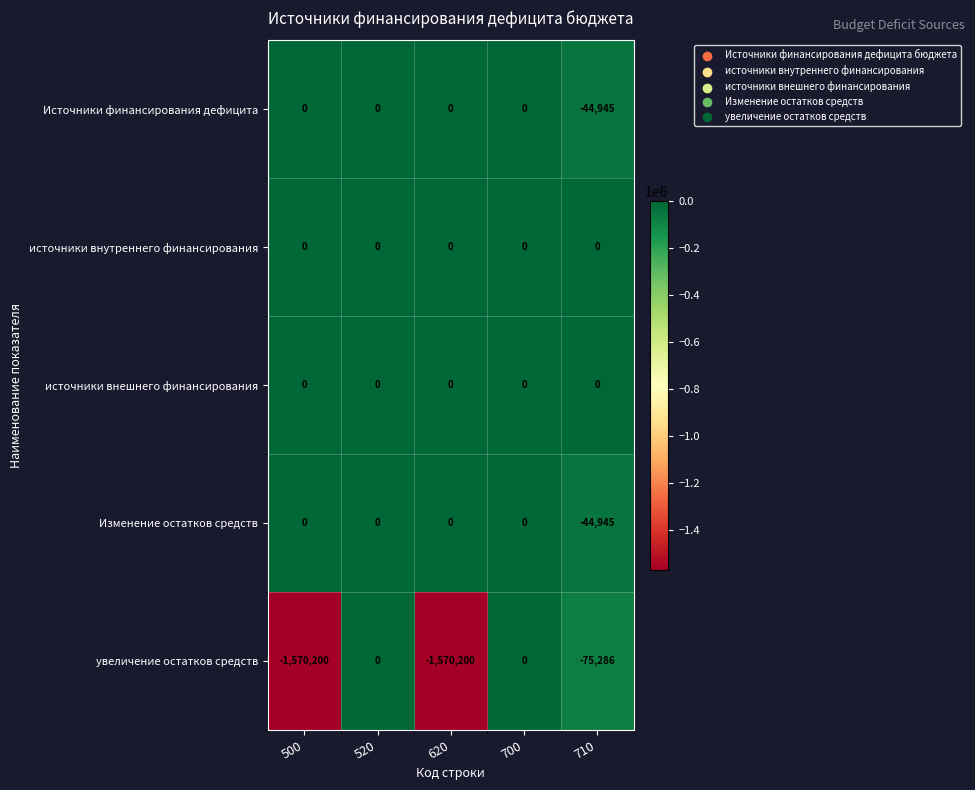

Between 500 and 710, which series saw the biggest shift?

увеличение остатков средств